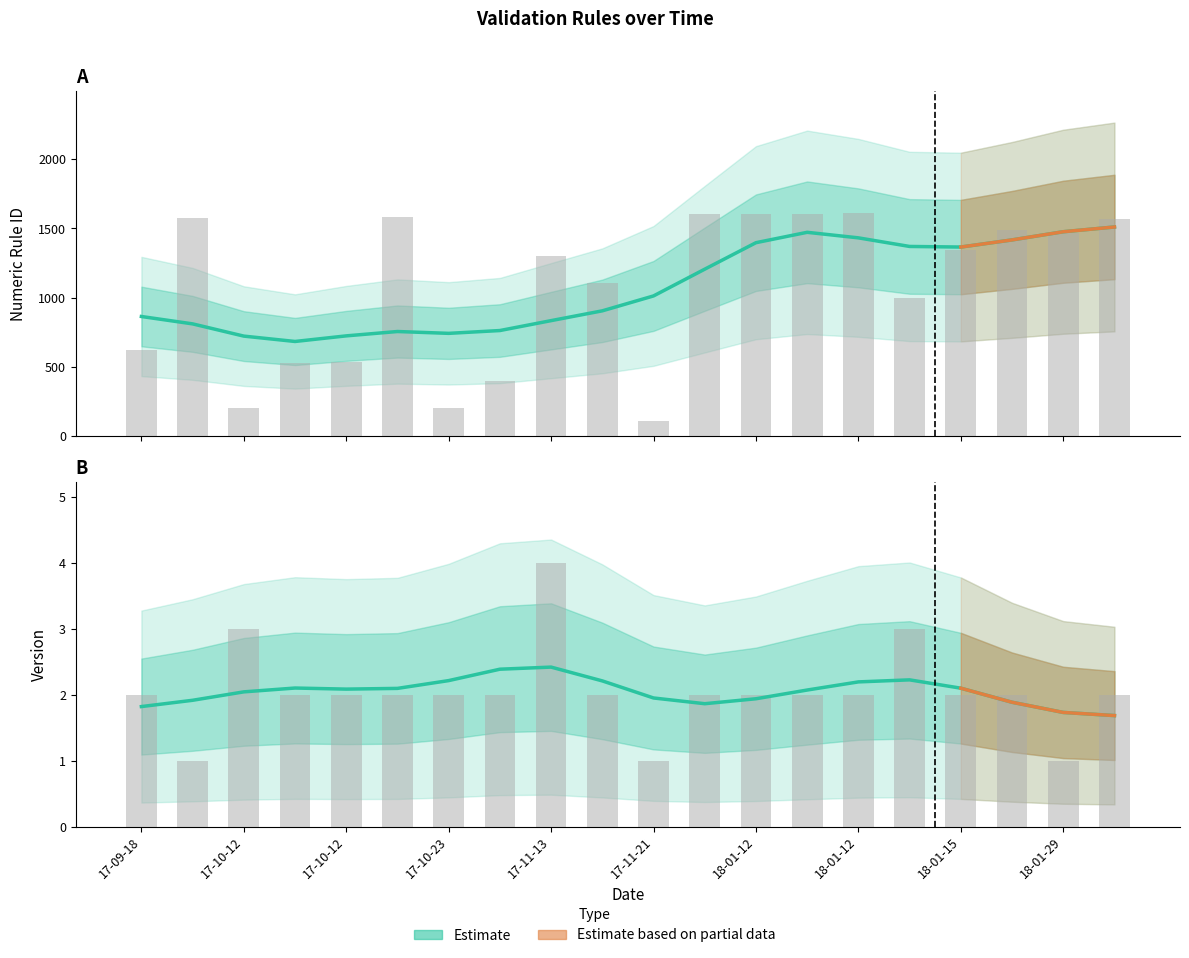

At which category does the chart reach its minimum across all series?

17-11-21